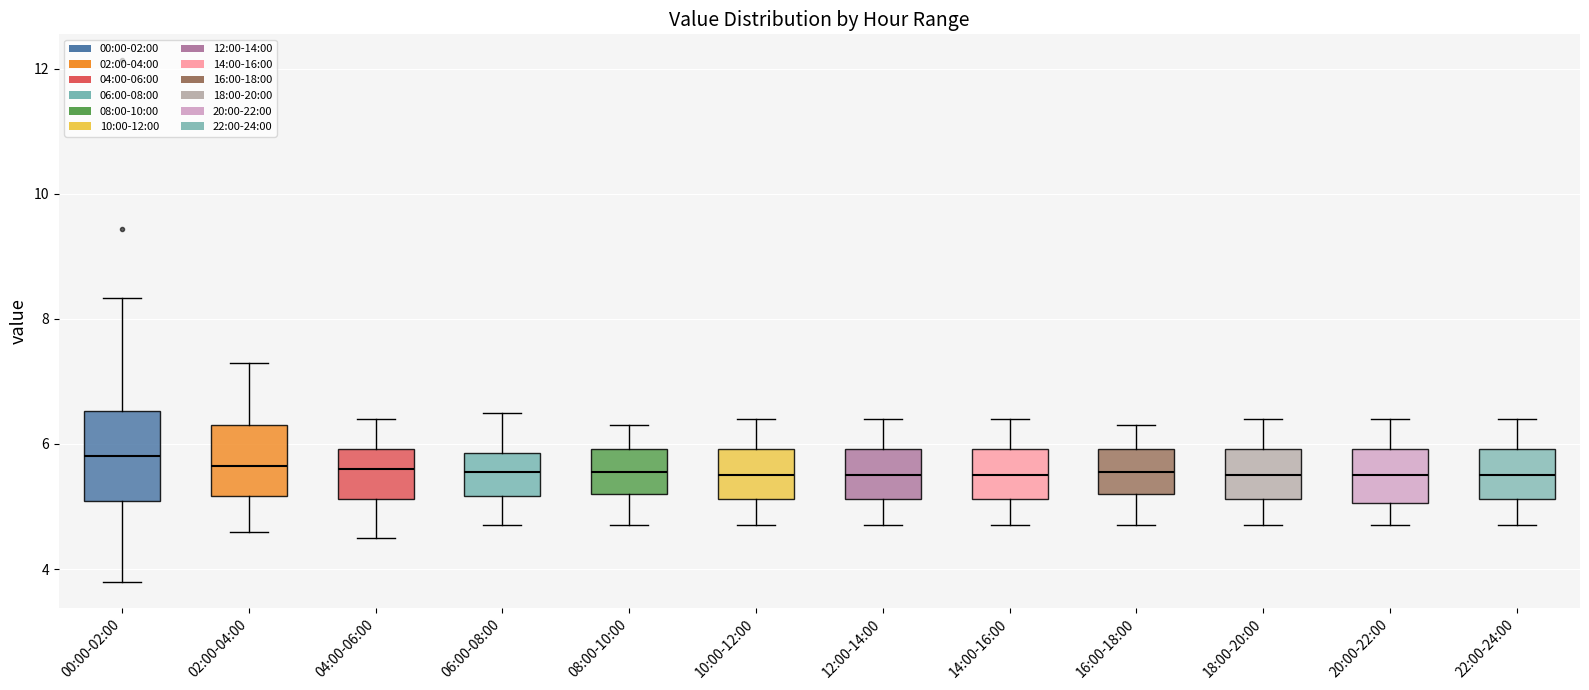

Where does the upper whisker of the box for 16:00-18:00 end on the y-axis? The values are not printed on the chart, so give them approximately, as read against the axis.

6.4